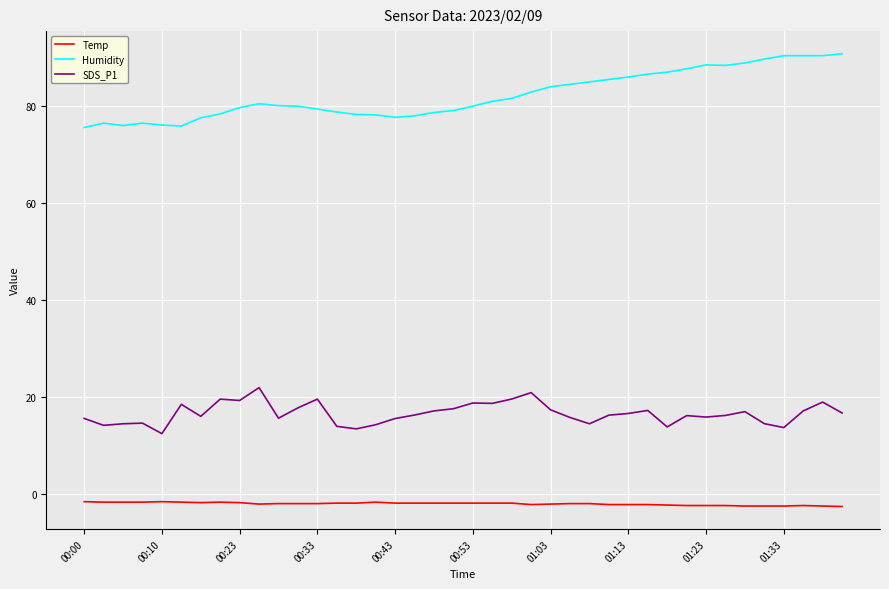

List the series in order of their peak value, lowest first.

Temp, SDS_P1, Humidity